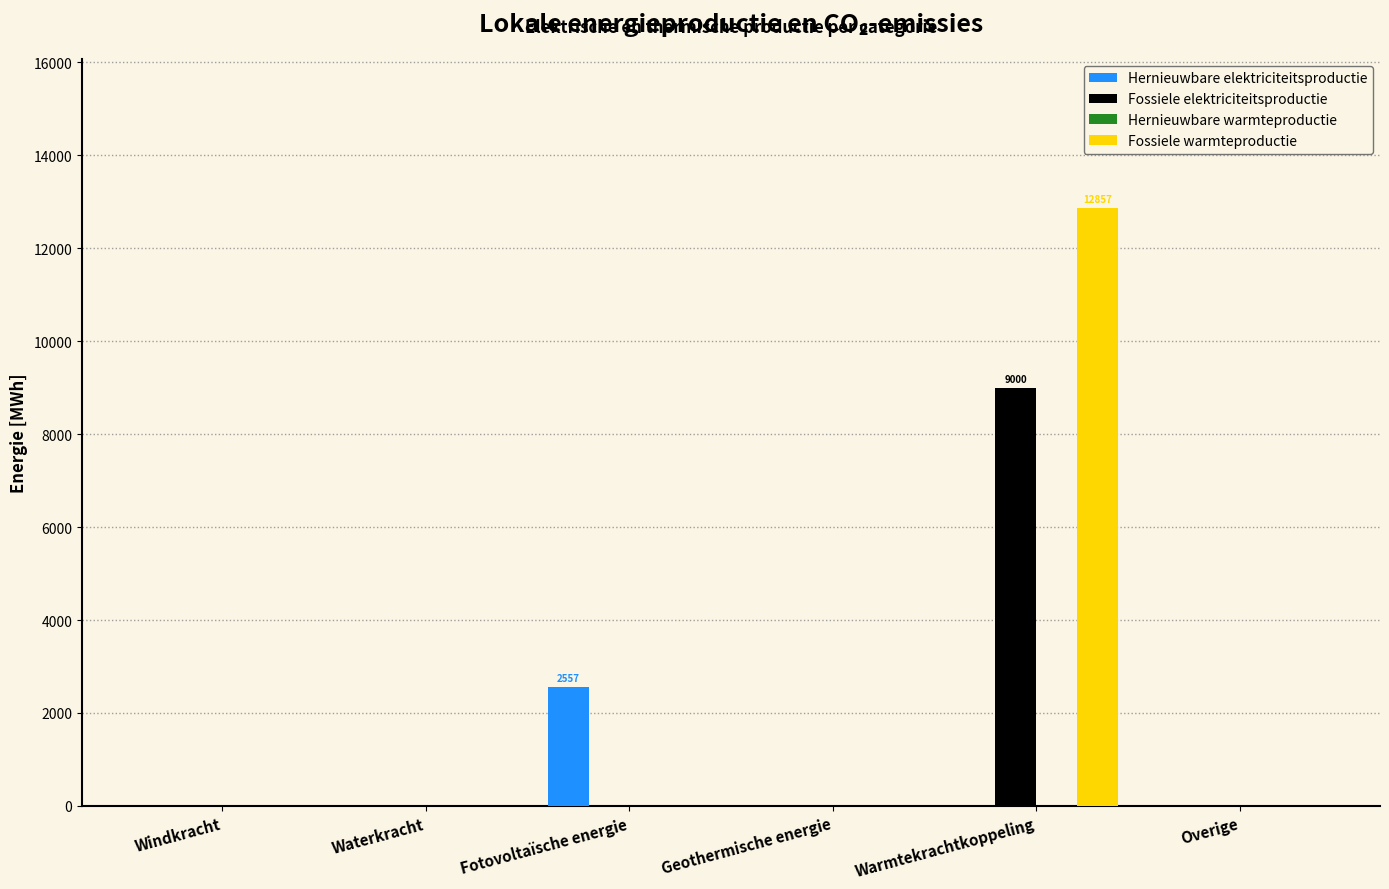

True or false: Fossiele warmteproductie has a value of 12857.1 at Warmtekrachtkoppeling.

True